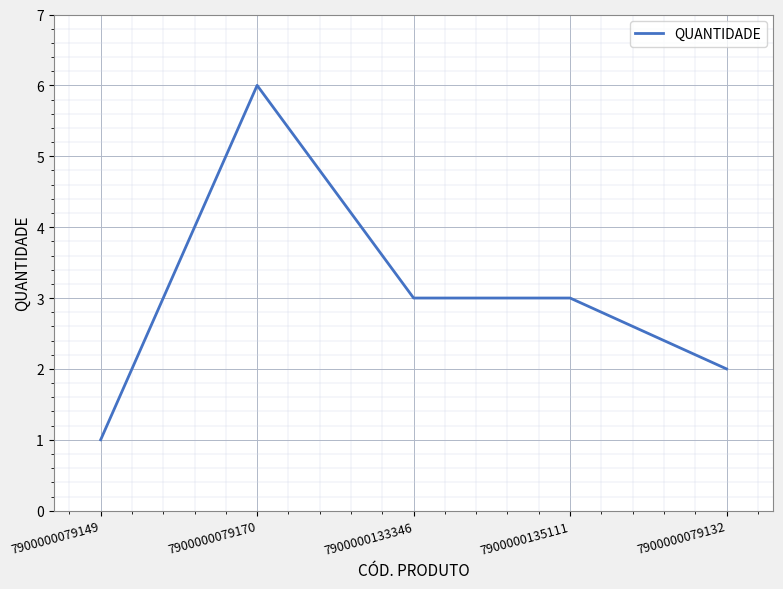

The chart shows a value of 2 at 7900000079132. True or false?

True